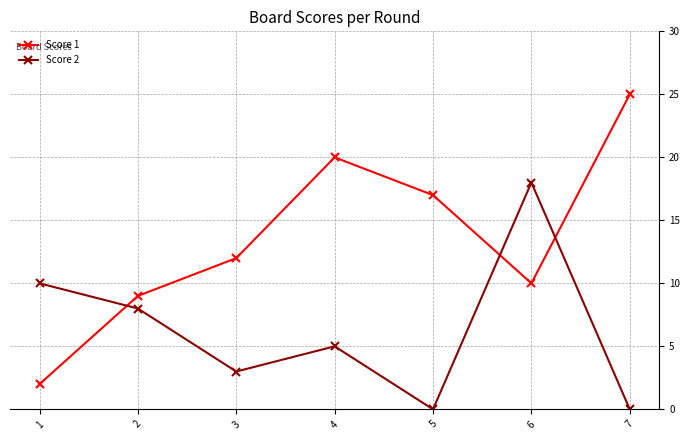

The Score 2 series shows 5 at 2. True or false?

False